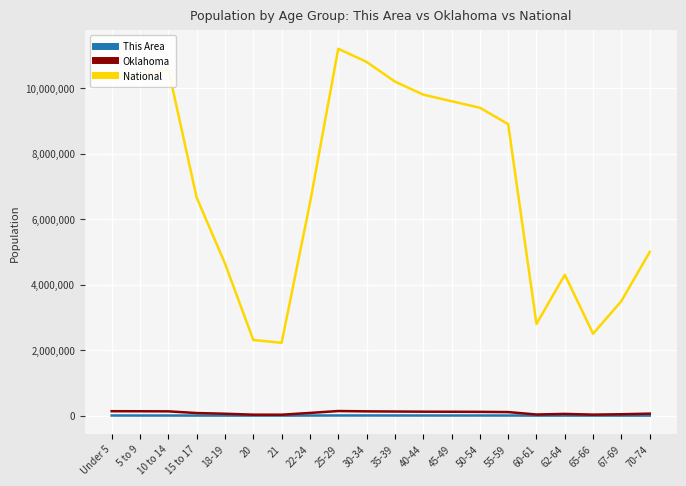

What is the difference between the This Area values at 55-59 and 21?

2076